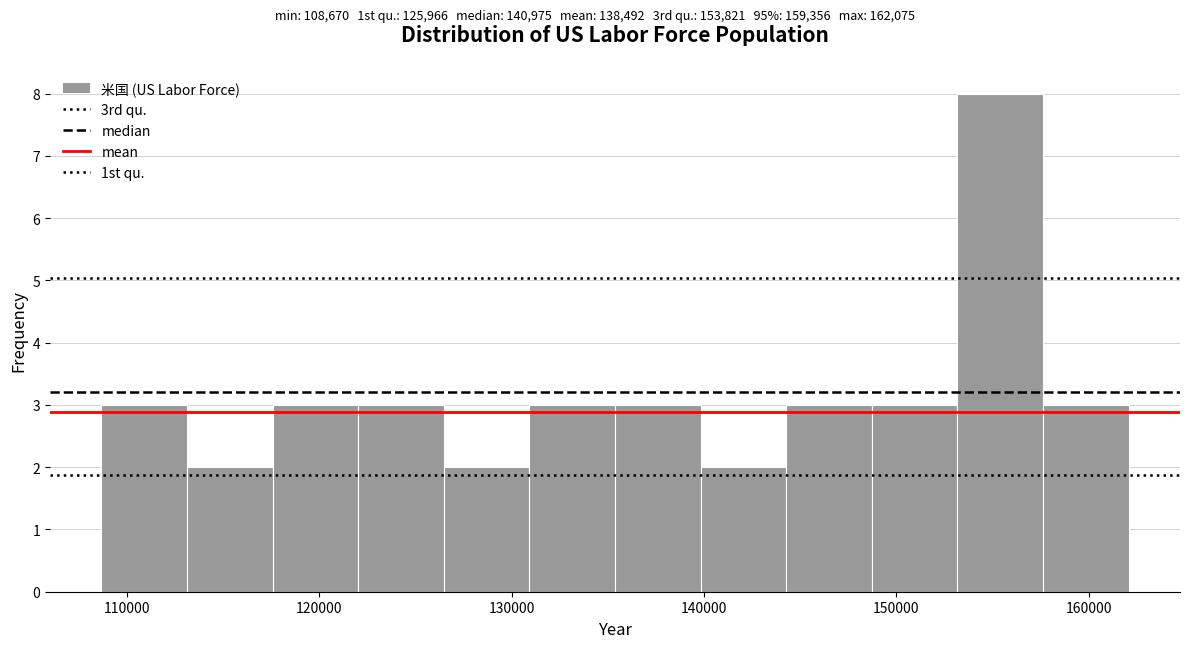

Reading left to right, list every bar in this chart as the range it spans on the x-axis followed by its height. Neither the bar edges nor the heights are printed on the chart, so give them approximately, as read against the axes.

109000 to 113000: 3
113000 to 118000: 2
118000 to 122000: 3
122000 to 126000: 3
126000 to 131000: 2
131000 to 135000: 3
135000 to 140000: 3
140000 to 144000: 2
144000 to 149000: 3
149000 to 153000: 3
153000 to 158000: 8
158000 to 162000: 3